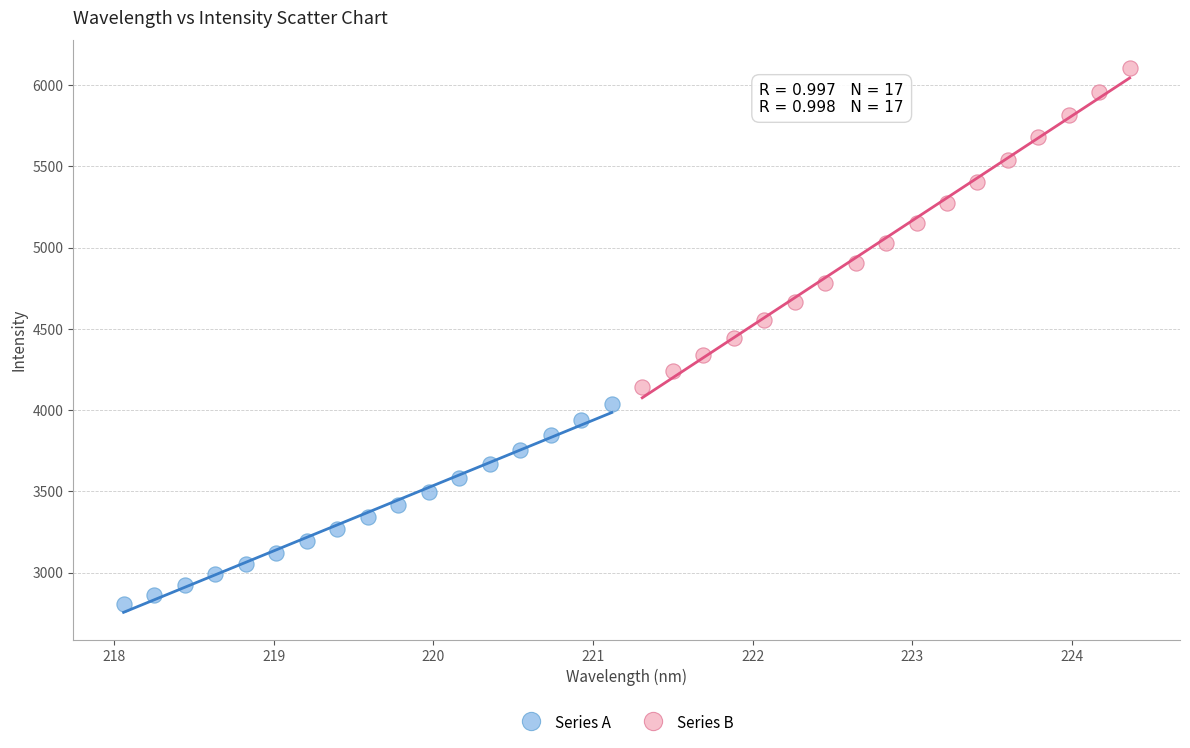

What are all the series names shown in the legend?

Series A, Series B